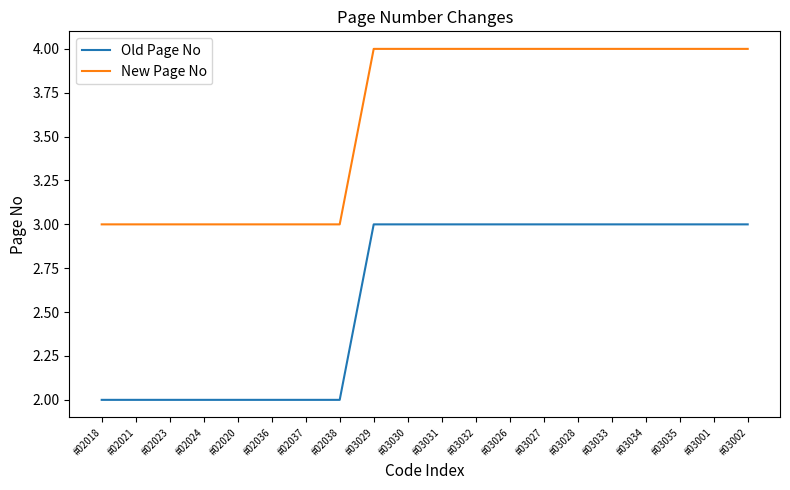

What is the difference between the New Page No values at #02021 and #03035?

1